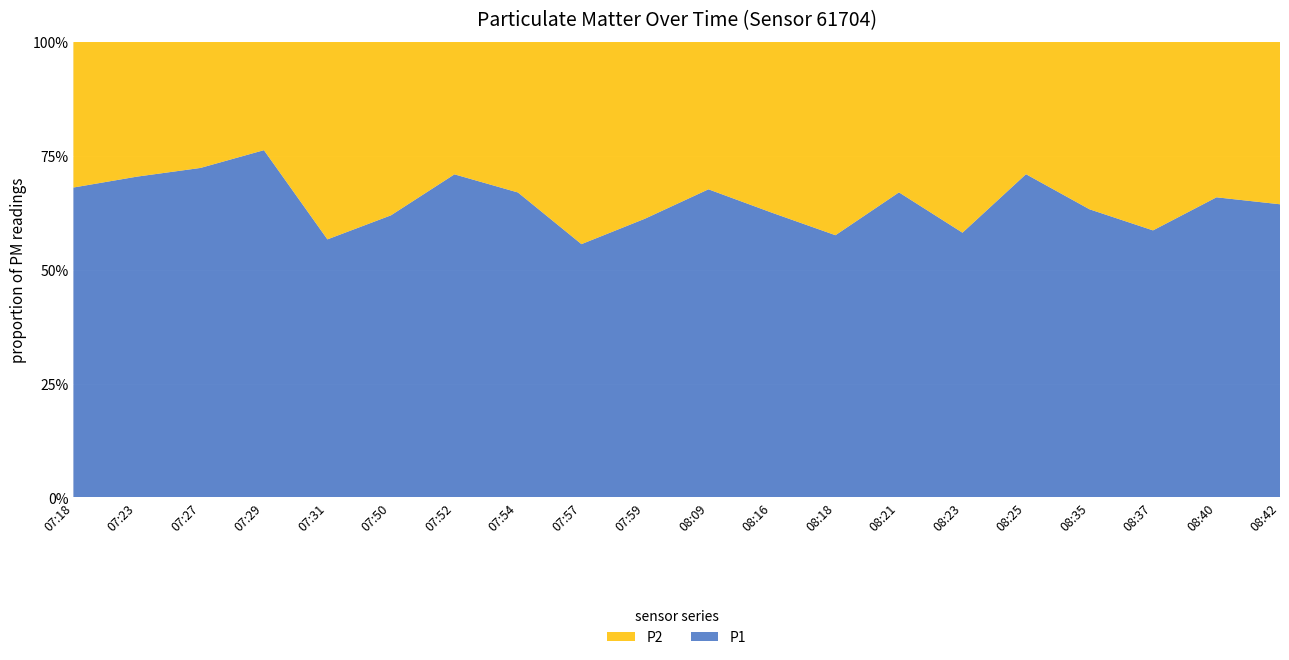

Reading right to left, list all the values displayed in this chart.

P1: 08:42=3.4	08:40=3.6	08:37=2.5	08:35=3.1	08:25=5.1	08:23=2.2	08:21=3.8	08:18=2.5	08:16=3.0	08:09=4.2	07:59=3.2	07:57=2.6	07:54=4.0	07:52=5.0	07:50=3.2	07:31=2.1	07:29=5.1	07:27=3.9	07:23=3.9	07:18=3.8
P2: 08:42=1.9	08:40=1.9	08:37=1.8	08:35=1.8	08:25=2.1	08:23=1.6	08:21=1.9	08:18=1.9	08:16=1.8	08:09=2.0	07:59=2.0	07:57=2.1	07:54=2.0	07:52=2.0	07:50=2.0	07:31=1.6	07:29=1.6	07:27=1.5	07:23=1.6	07:18=1.8